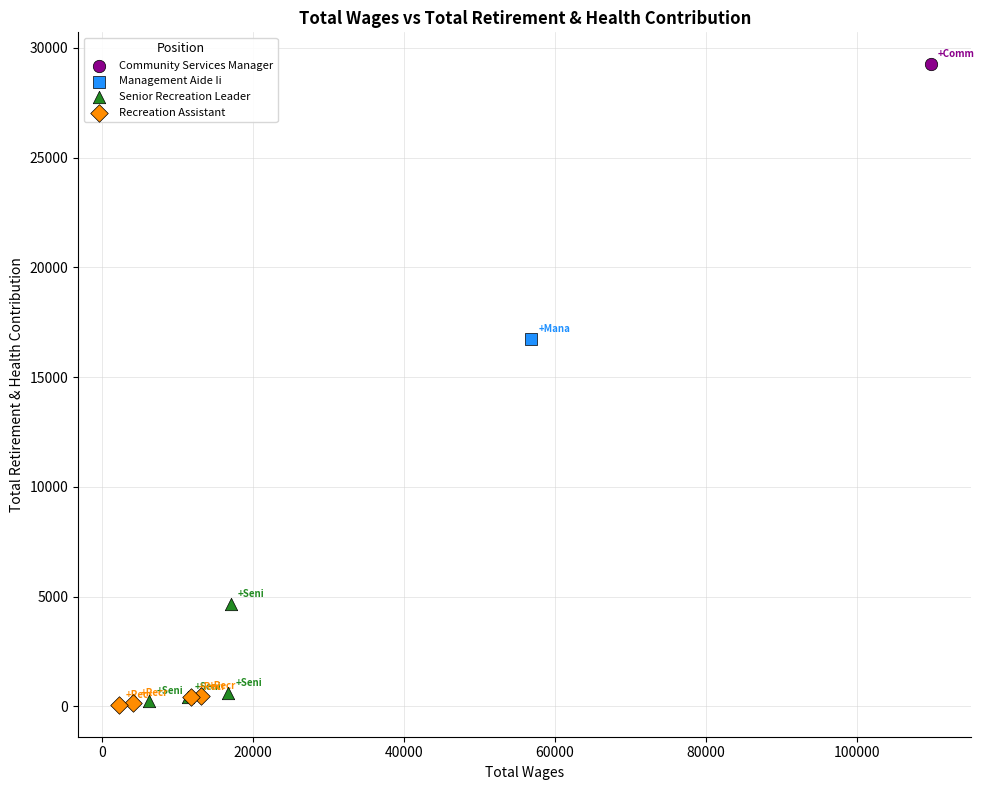

Which series reaches the maximum Y coordinate?

Community Services Manager